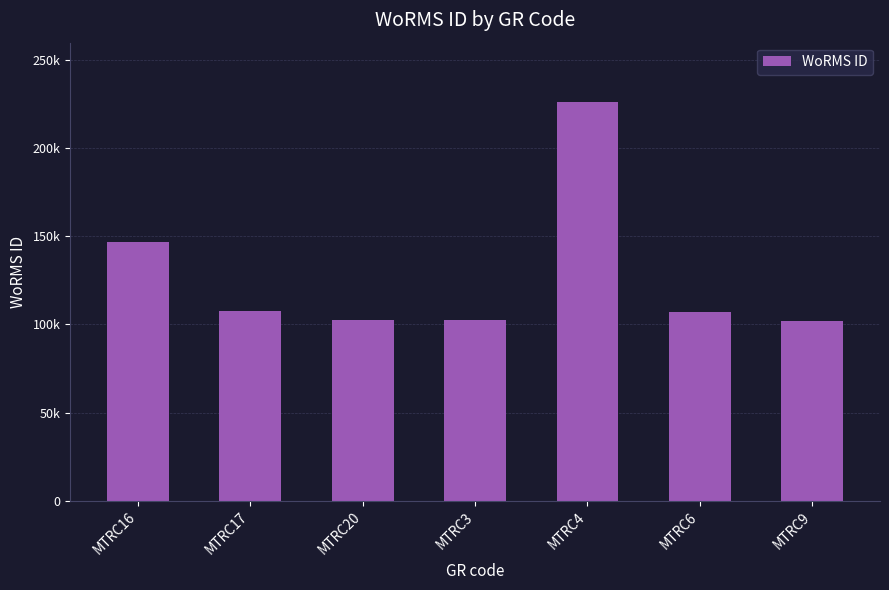

What is the average value?

127702